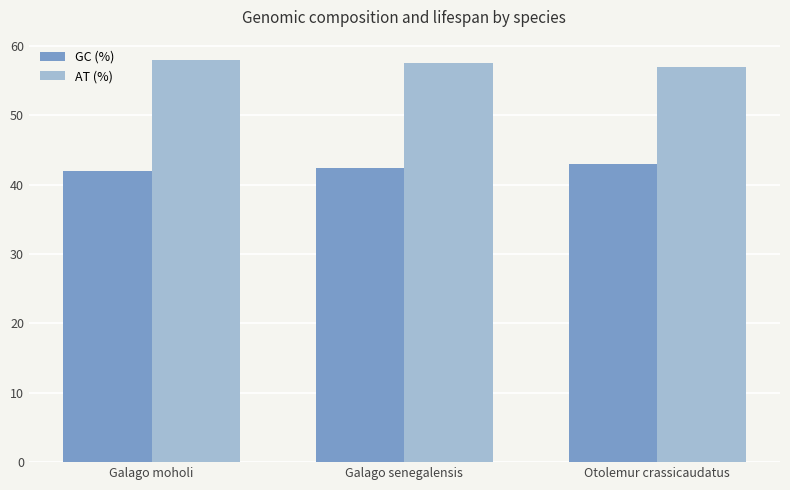

What is the spread (max minus min) of values at Galago senegalensis?

15.2